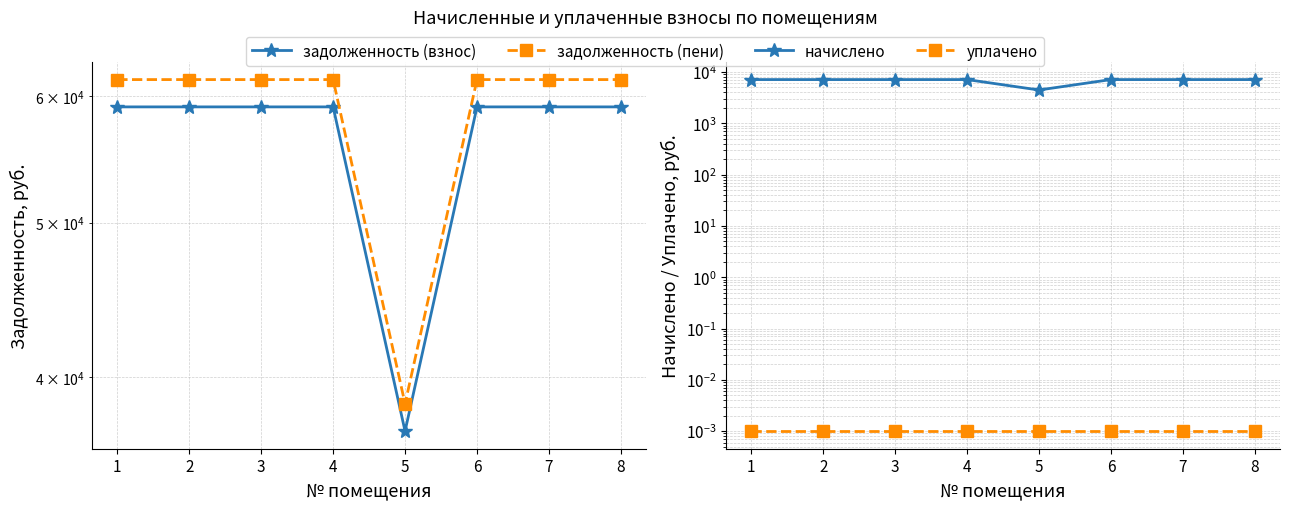

True or false: уплачено has more than 0 interior local peaks.

False